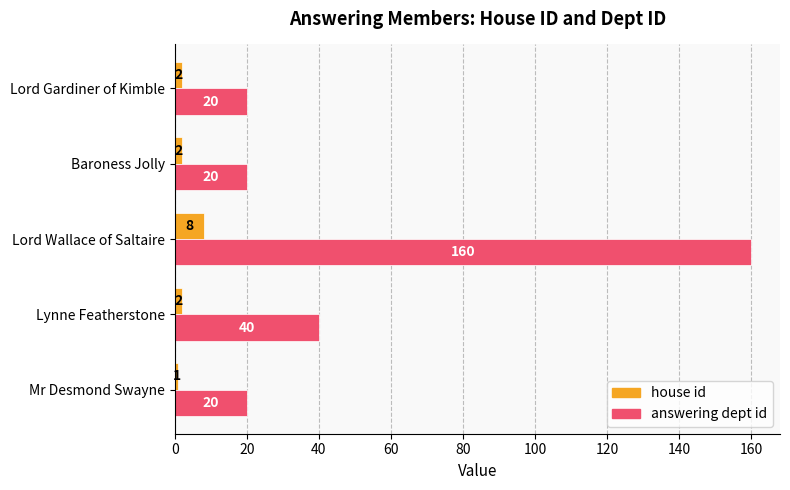

What is the difference between the maximum and minimum values in the answering dept id series?

140